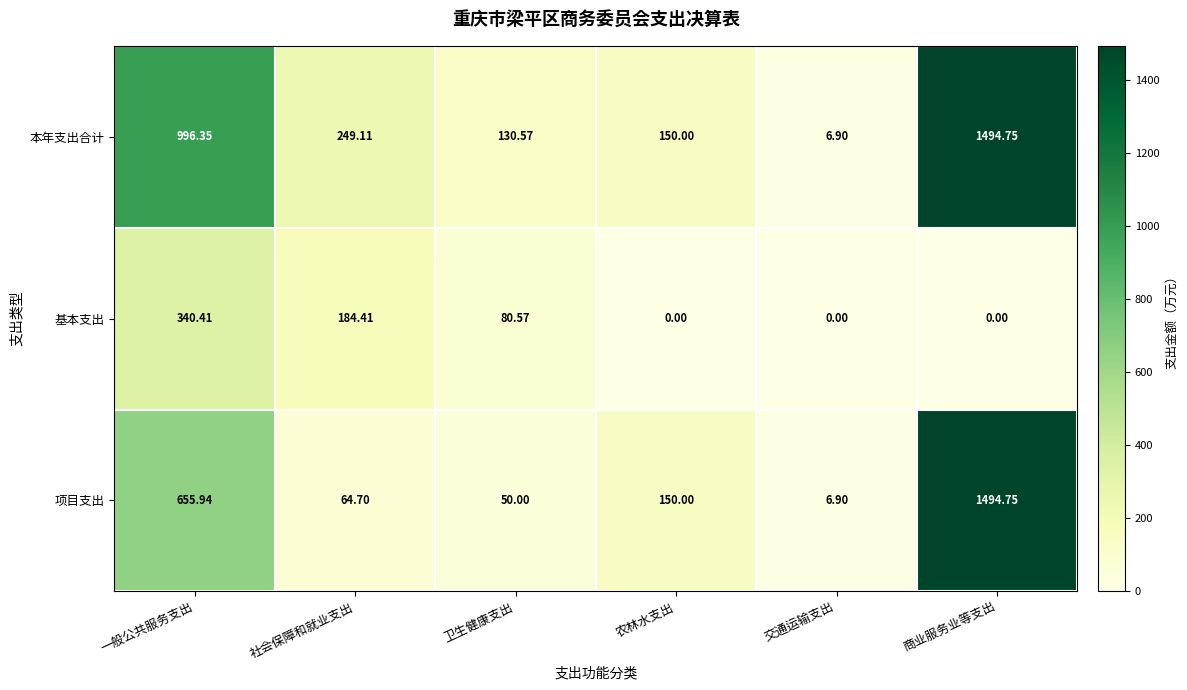

Rank the categories by 项目支出 value from lowest to highest.

交通运输支出, 卫生健康支出, 社会保障和就业支出, 农林水支出, 一般公共服务支出, 商业服务业等支出